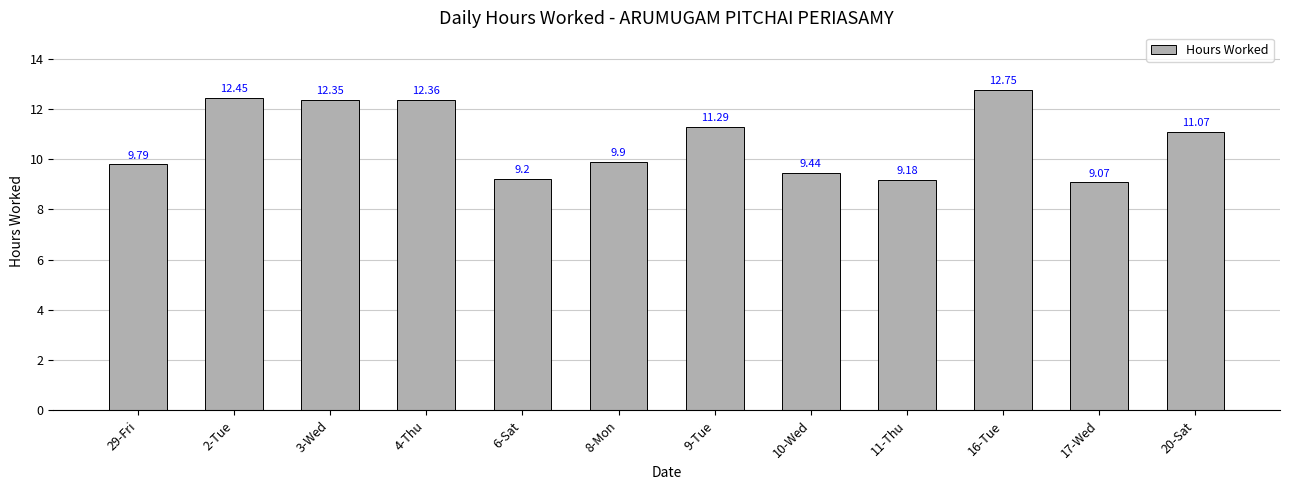

Is it true that the value at 20-Sat is 15.4?

False